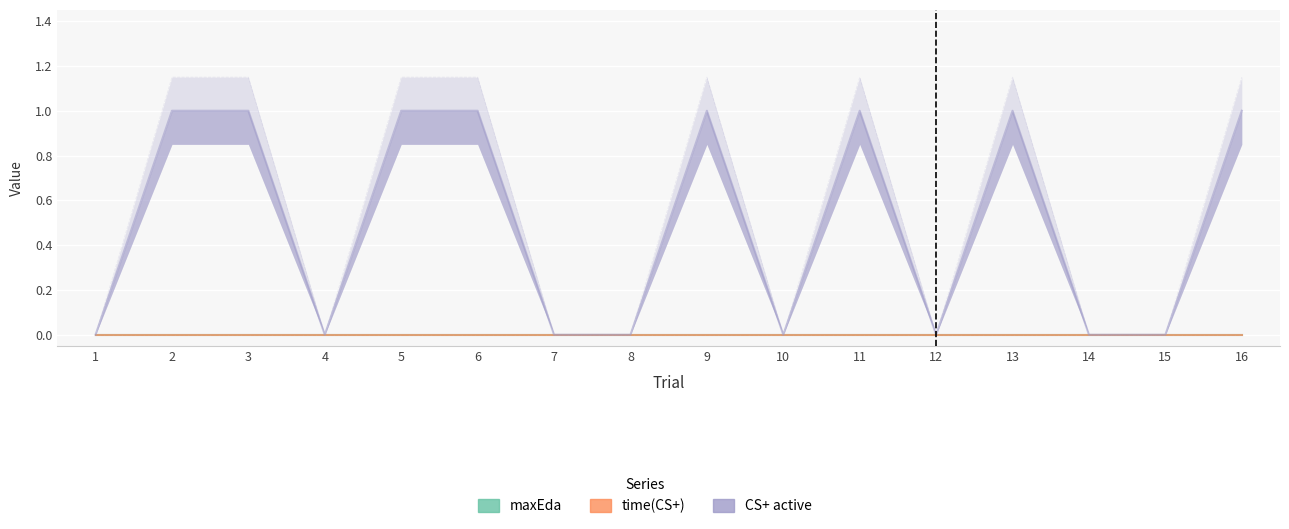

Rank the categories by time(CS+) value from lowest to highest.

1, 2, 3, 4, 5, 6, 7, 8, 9, 10, 11, 12, 13, 14, 15, 16